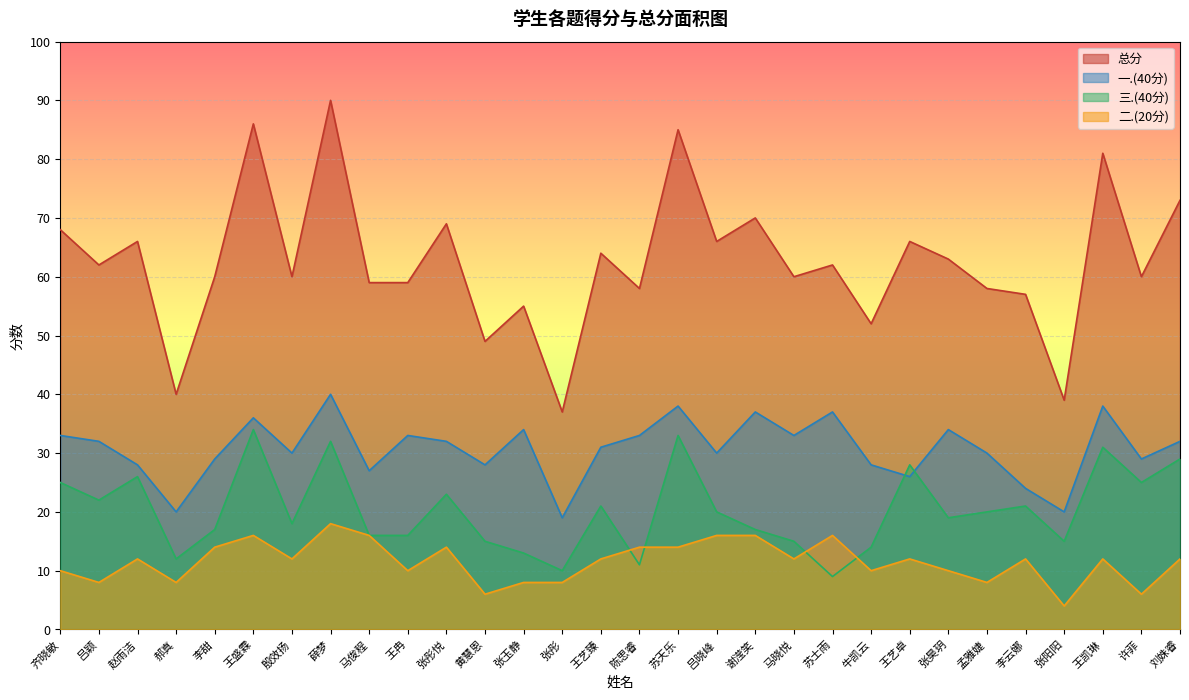

How many intersections are there between 三.(40分) and 一.(40分)?

2